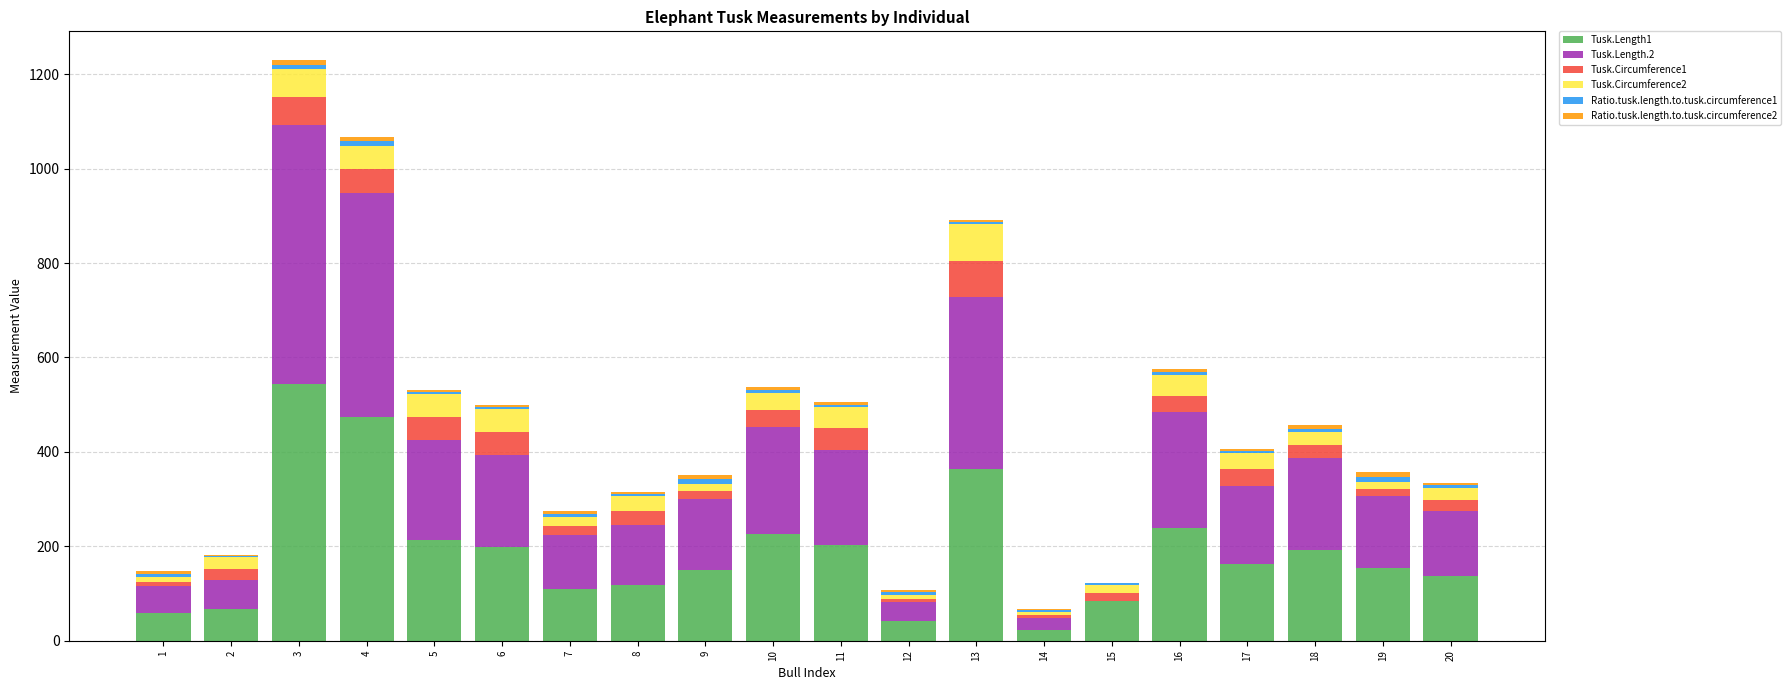

Does the chart contain stacked bars?

Yes